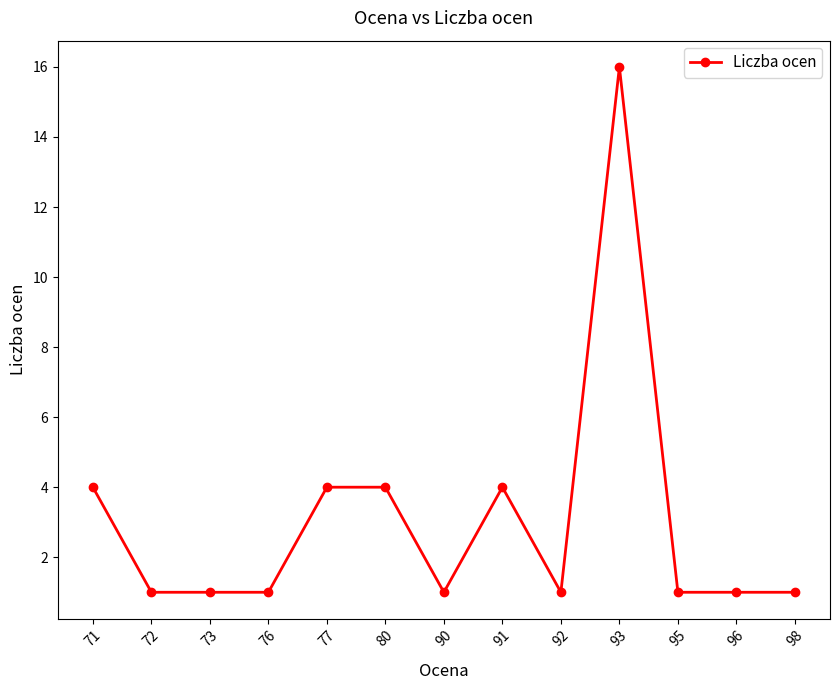

True or false: there are more than 0 points higher than both neighbors.

True